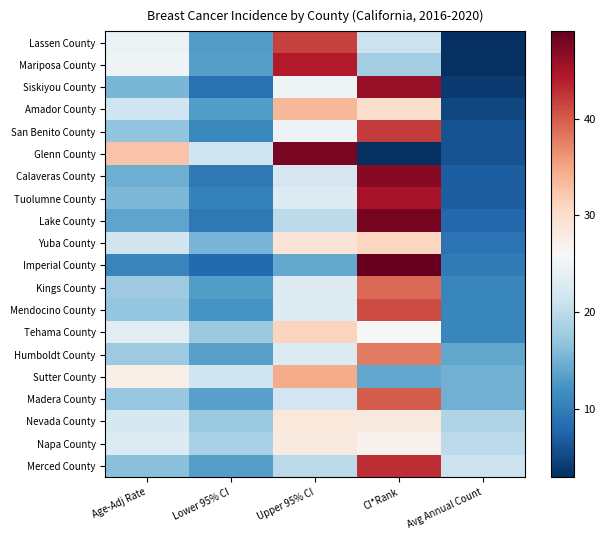

Rank the series by their maximum value, from highest to lowest.

Imperial County, Lake County, Glenn County, Calaveras County, Siskiyou County, Tuolumne County, Mariposa County, Merced County, San Benito County, Lassen County, Mendocino County, Madera County, Kings County, Humboldt County, Sutter County, Amador County, Tehama County, Yuba County, Nevada County, Napa County